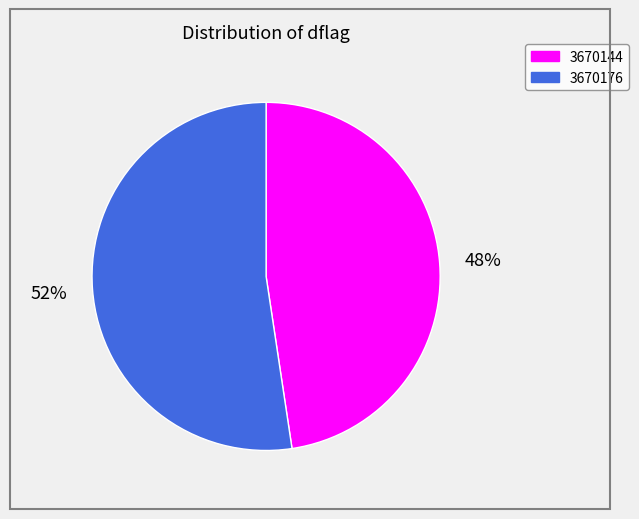

How many slices are in this pie chart?

2